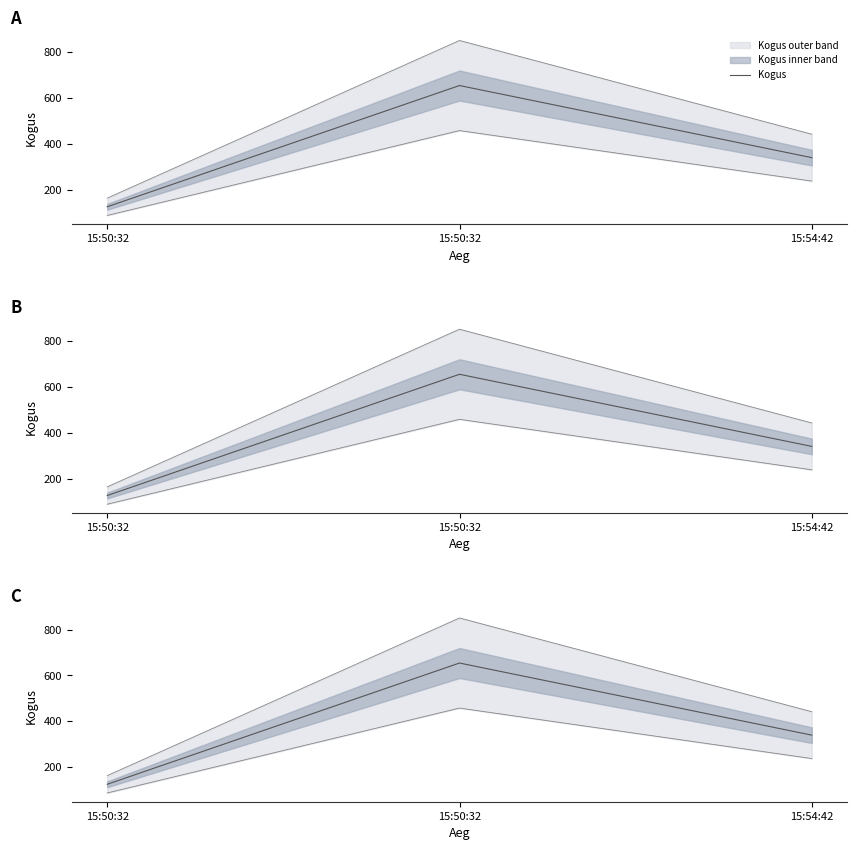

Which has a higher value, 15:50:32 or 15:50:32?

15:50:32